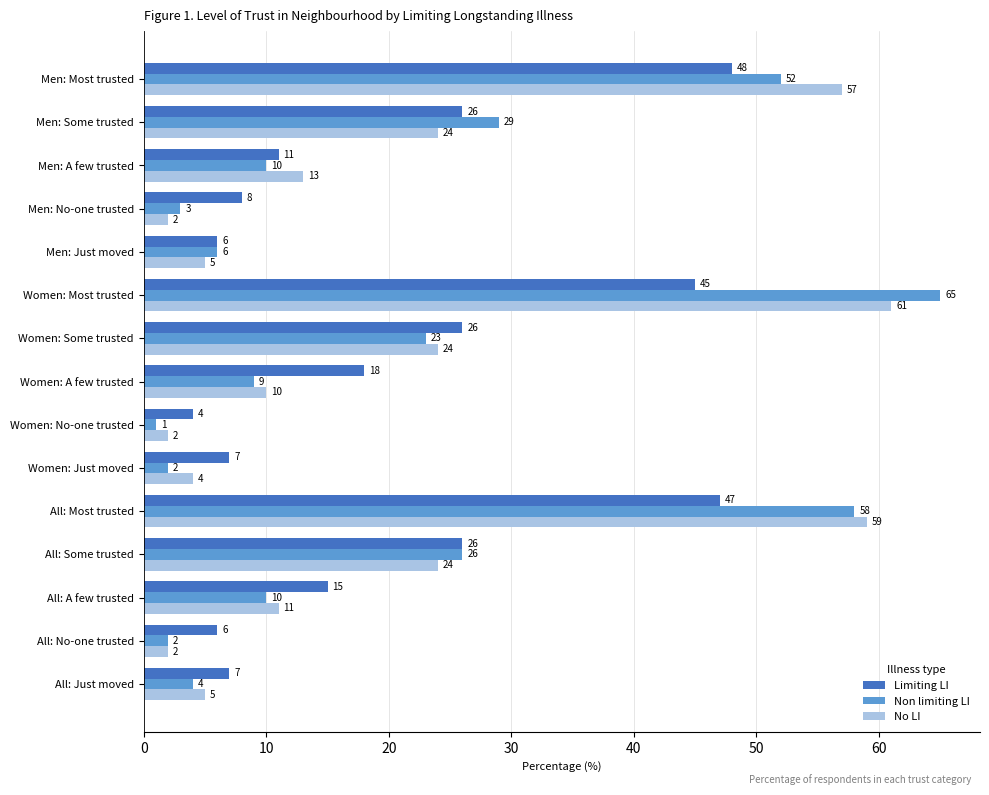

Which label corresponds to the smallest value in the chart?

Women: No-one trusted